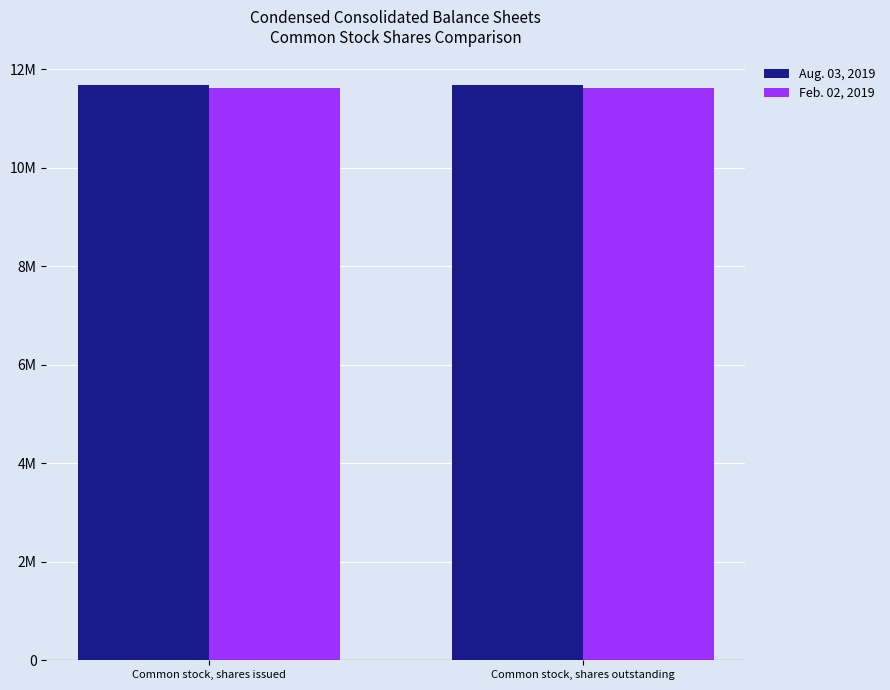

Does the chart contain stacked bars?

No